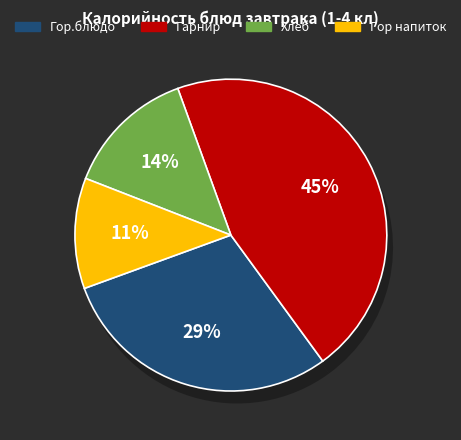

To the nearest percent, what portion does Хлеб represent?

14%